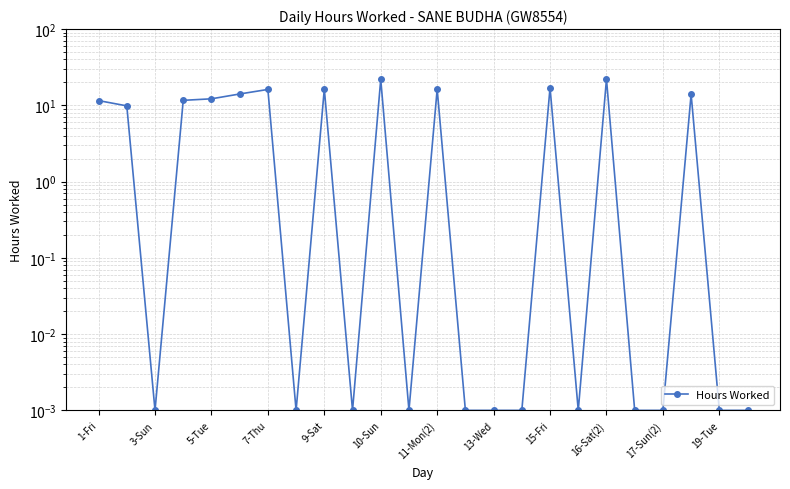

What is the sum of all values?

183.1